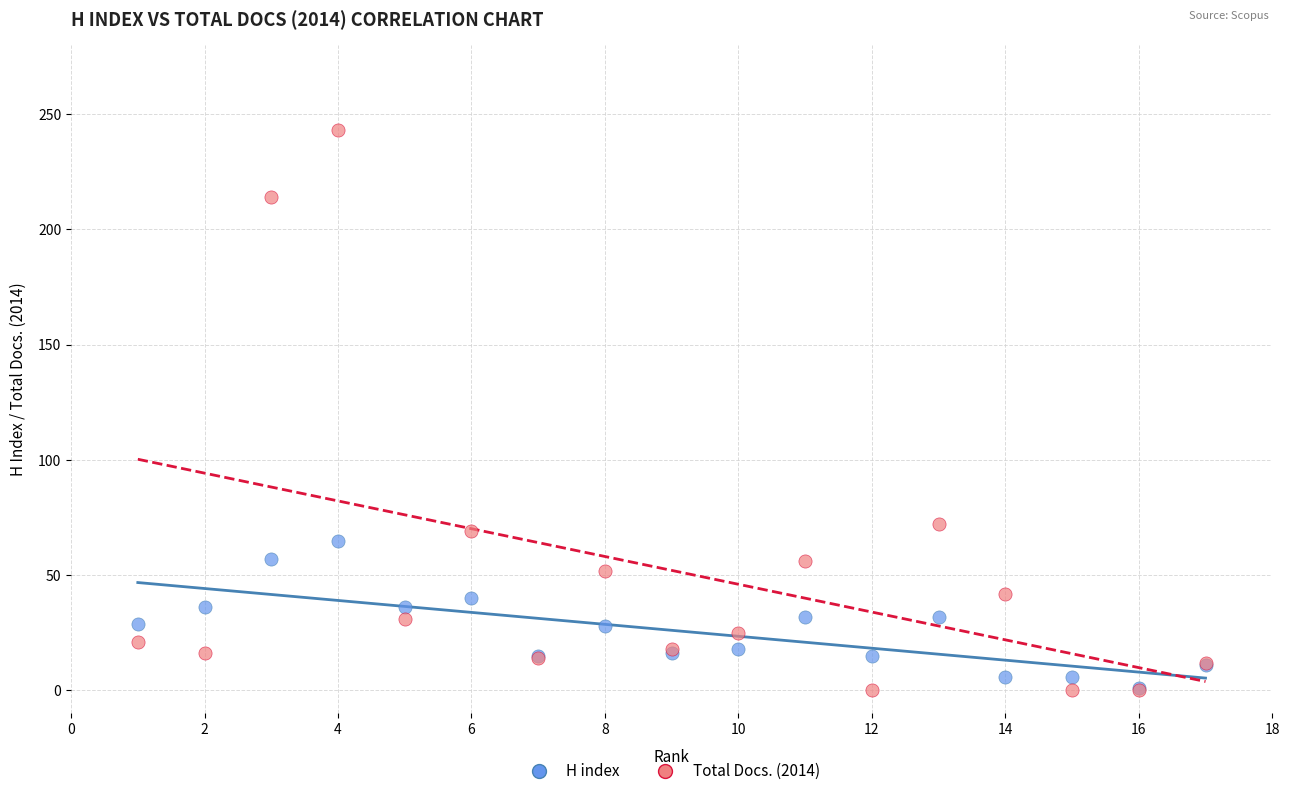

In the Total Docs. (2014) series, what Y value is closest to 121?

72